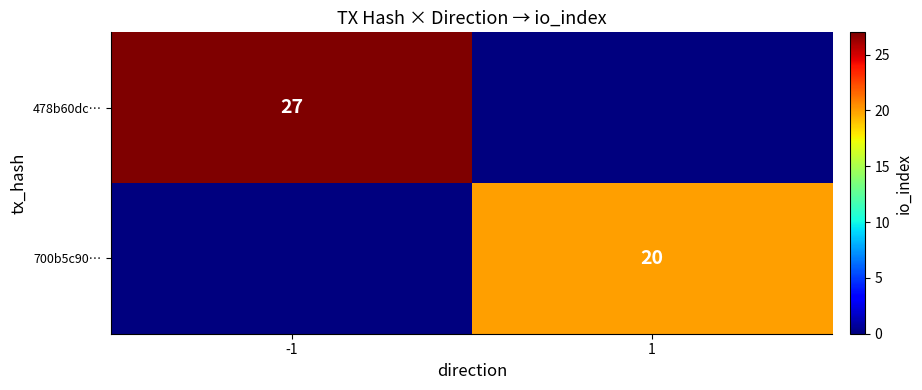

What is the total value across all series at -1?

27